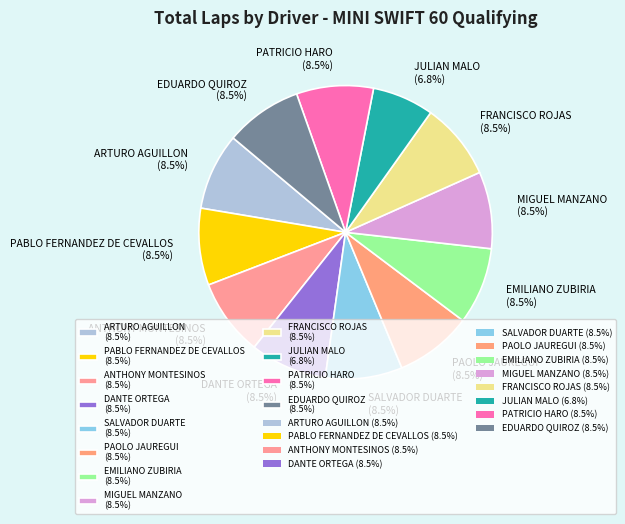

To the nearest percent, what is the difference between the largest and smallest slice percentages?

2%